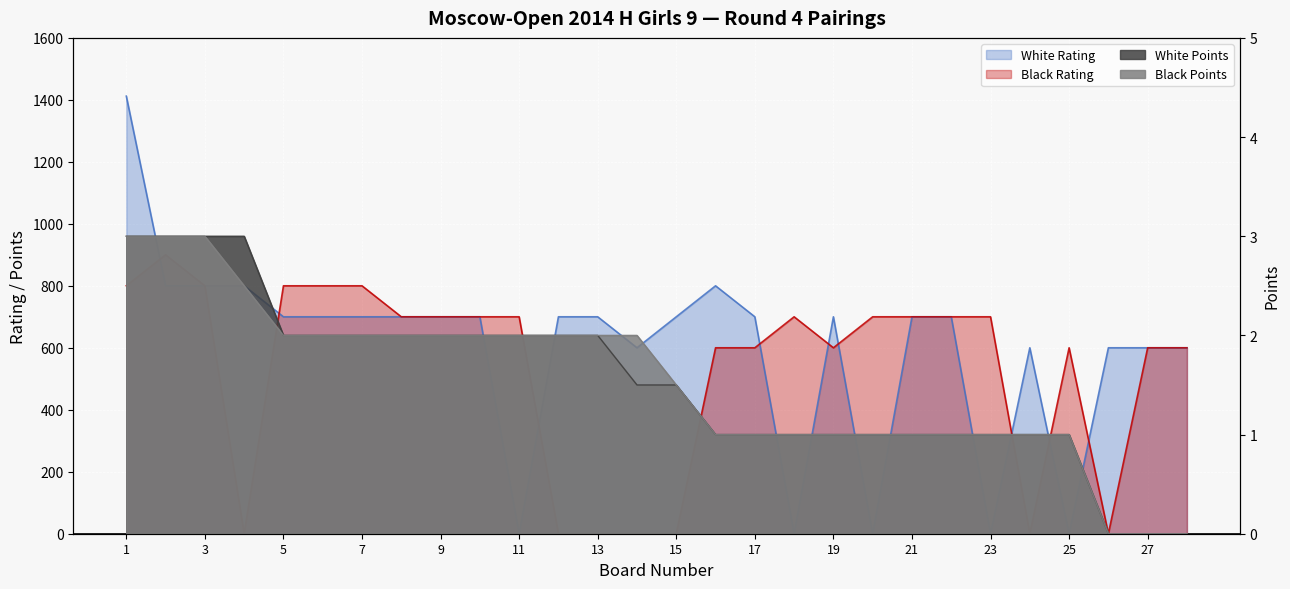

At which label does White Points reach its peak?

1